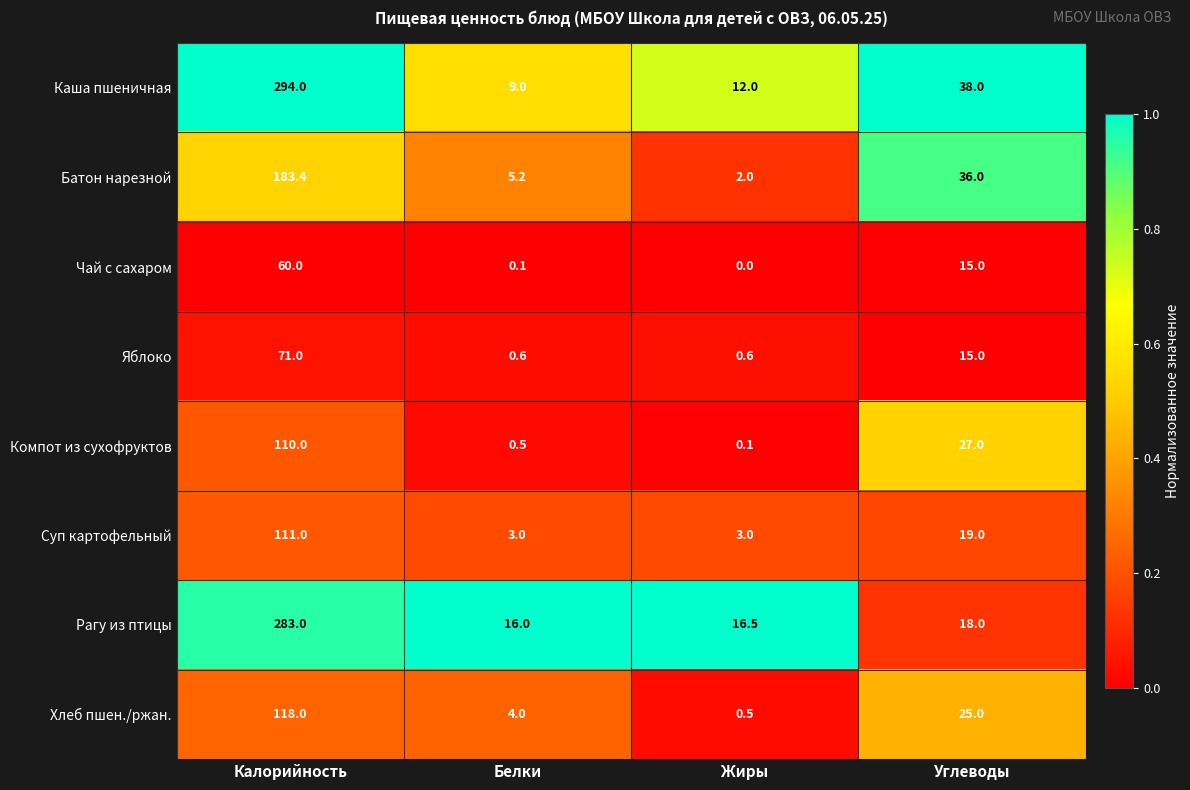

Where does the Каша пшеничная series first go above 38?

Калорийность